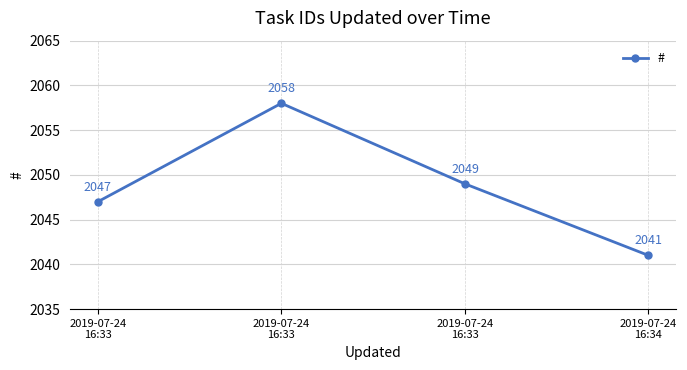

How many distinct data groups are displayed?

1